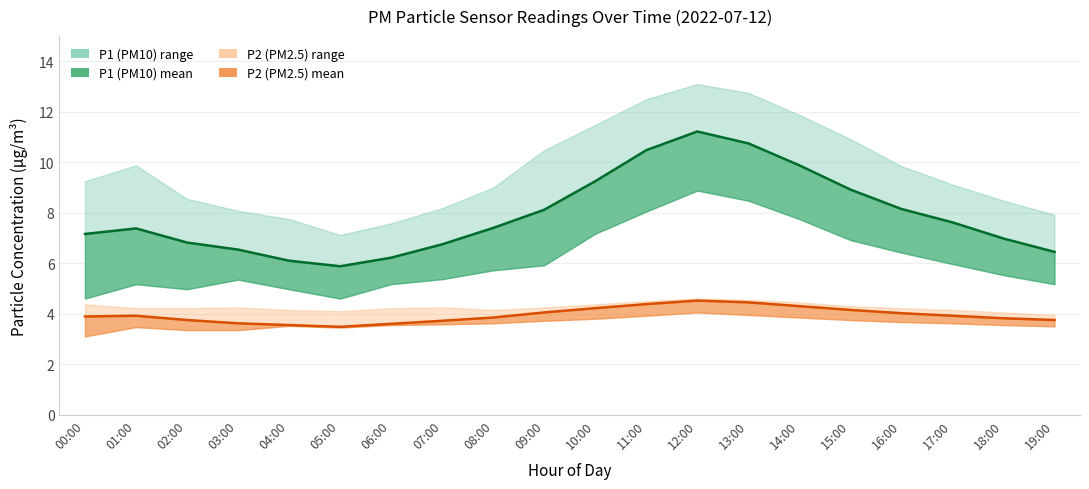

Reading right to left, extract all data points from this chart.

P1 (PM10): 19:00=6.5	18:00=7.0	17:00=7.6	16:00=8.2	15:00=8.9	14:00=9.9	13:00=10.8	12:00=11.2	11:00=10.5	10:00=9.2	09:00=8.1	08:00=7.4	07:00=6.8	06:00=6.2	05:00=5.9	04:00=6.1	03:00=6.5	02:00=6.8	01:00=7.4	00:00=7.2
P2 (PM2.5): 19:00=3.8	18:00=3.8	17:00=3.9	16:00=4.0	15:00=4.2	14:00=4.3	13:00=4.5	12:00=4.5	11:00=4.4	10:00=4.2	09:00=4.0	08:00=3.9	07:00=3.7	06:00=3.6	05:00=3.5	04:00=3.5	03:00=3.6	02:00=3.8	01:00=3.9	00:00=3.9